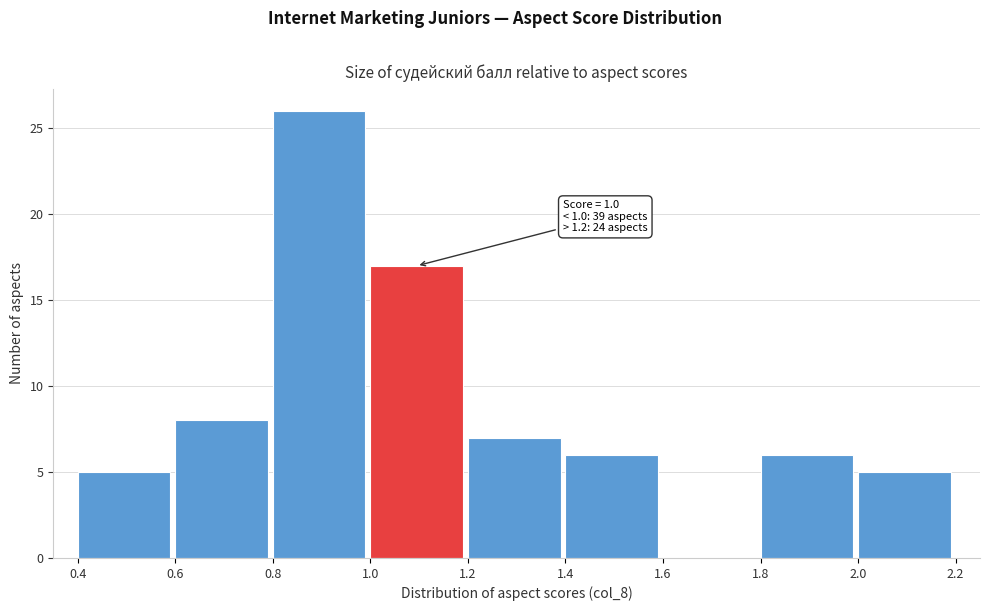

Over which range of the x-axis is the bar tallest?

0.8 to 1.0